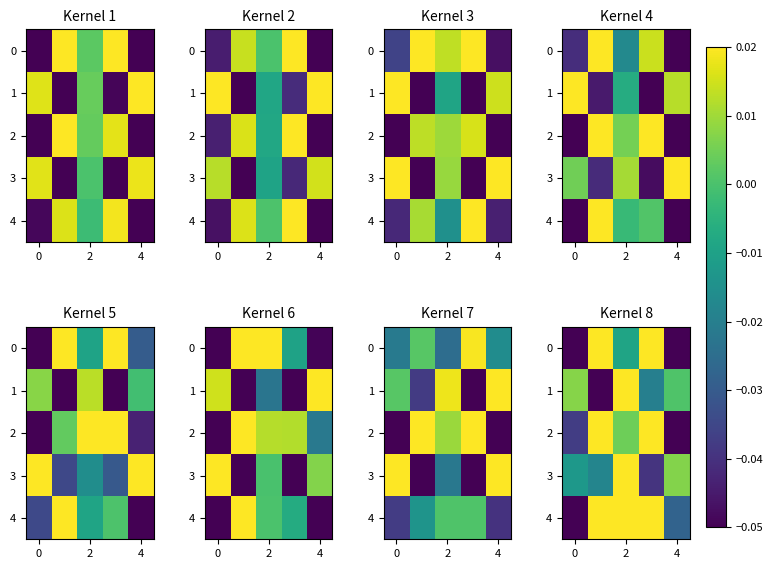

Is it true that row_4 equals -0.0 at 6?

False